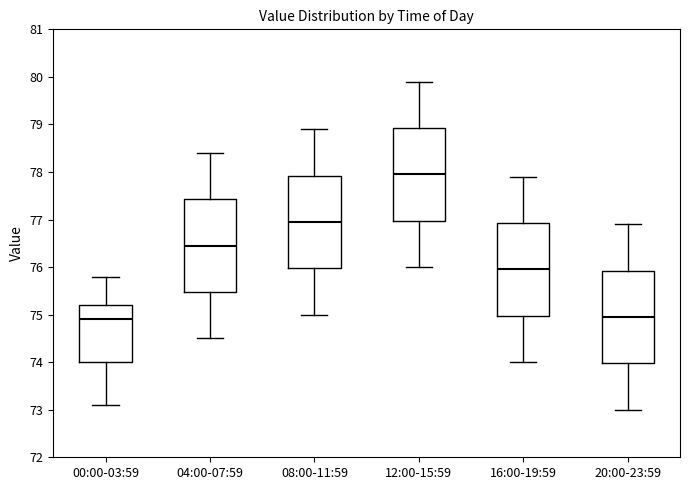

Reading left to right, transcribe this box plot: for each box, give where its median line is, the range the box spans, and where its two whiskers end, as read against the y-axis. The values are not printed on the chart, so give them approximately, as read against the axis.

00:00-03:59: median 74.9, box 74.0 to 75.2, whiskers 73.1 to 75.8
04:00-07:59: median 76.5, box 75.5 to 77.4, whiskers 74.5 to 78.4
08:00-11:59: median 77.0, box 76.0 to 77.9, whiskers 75.0 to 78.9
12:00-15:59: median 78.0, box 77.0 to 78.9, whiskers 76.0 to 79.9
16:00-19:59: median 76.0, box 75.0 to 76.9, whiskers 74.0 to 77.9
20:00-23:59: median 75.0, box 74.0 to 75.9, whiskers 73.0 to 76.9